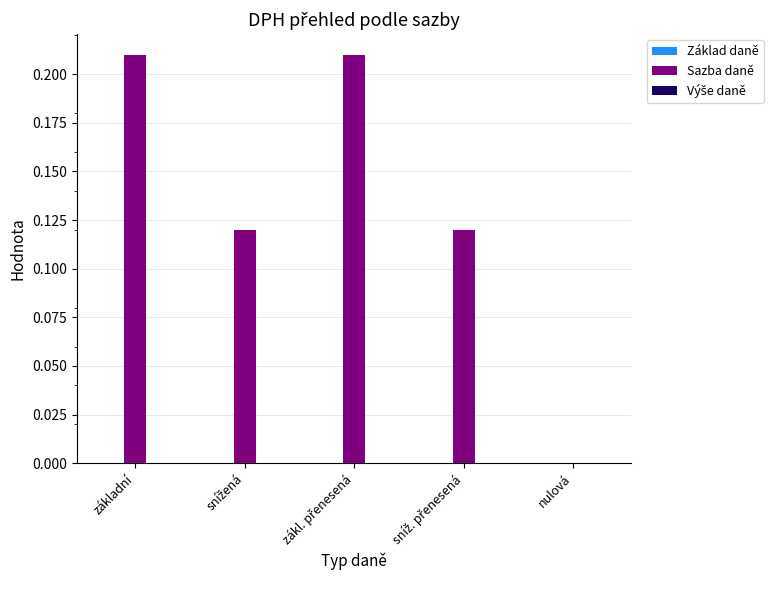

The chart shows a value of 0.1 at základní. True or false?

False